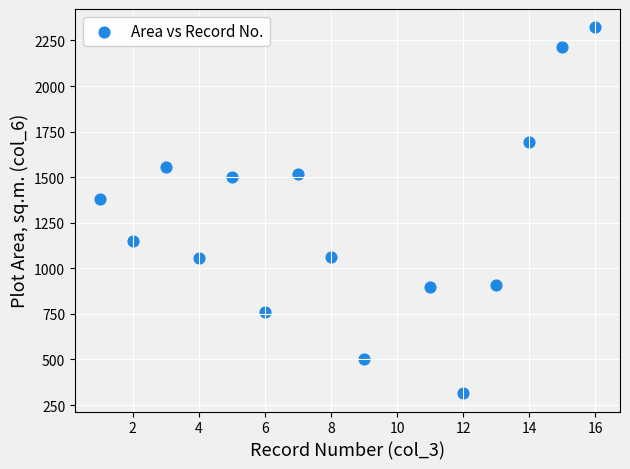

What is the range of X values (max minus min)?

15